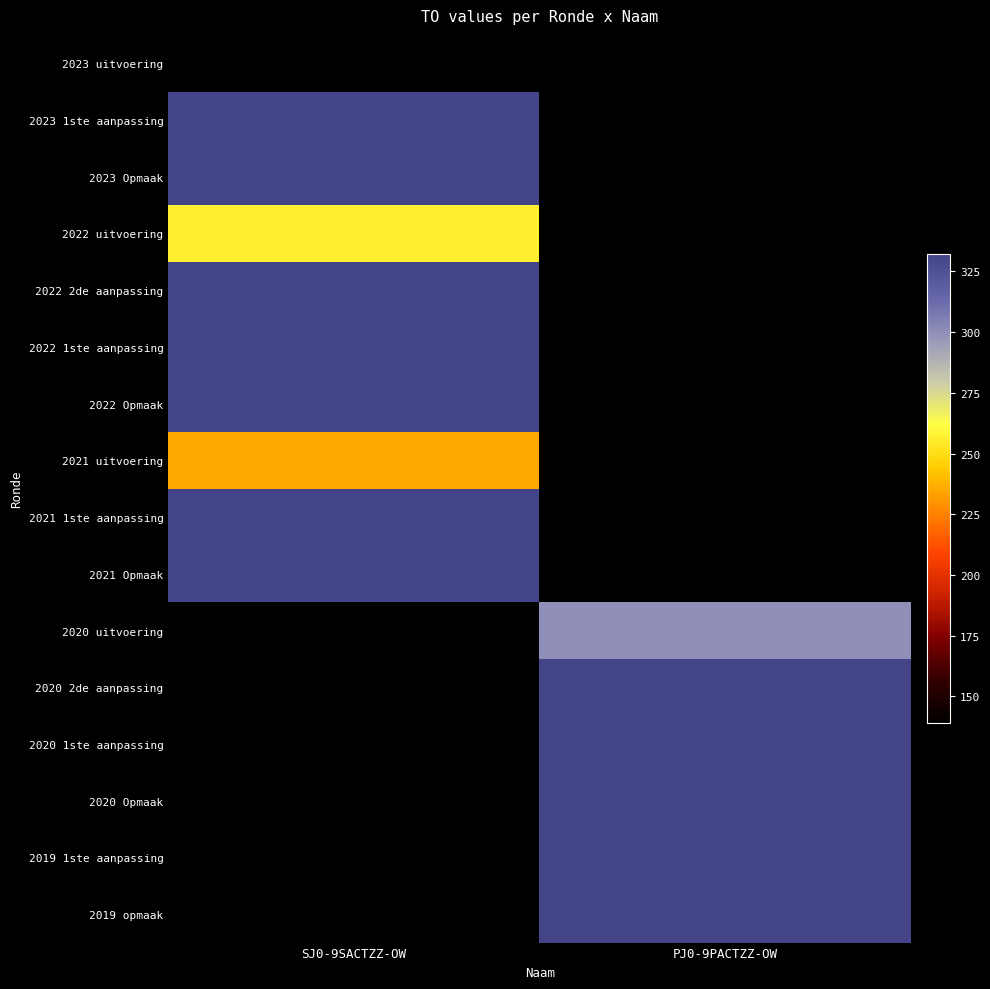

The 2021 uitvoering series shows 97.5 at SJ0-9SACTZZ-OW. True or false?

False